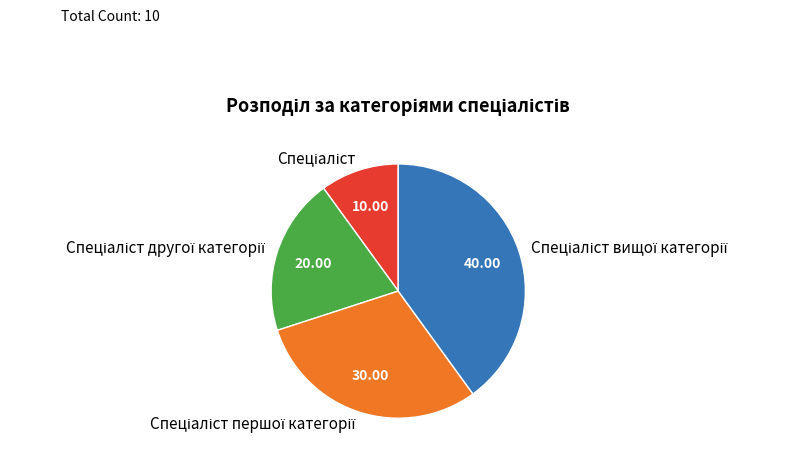

Does any single category account for the majority?

No